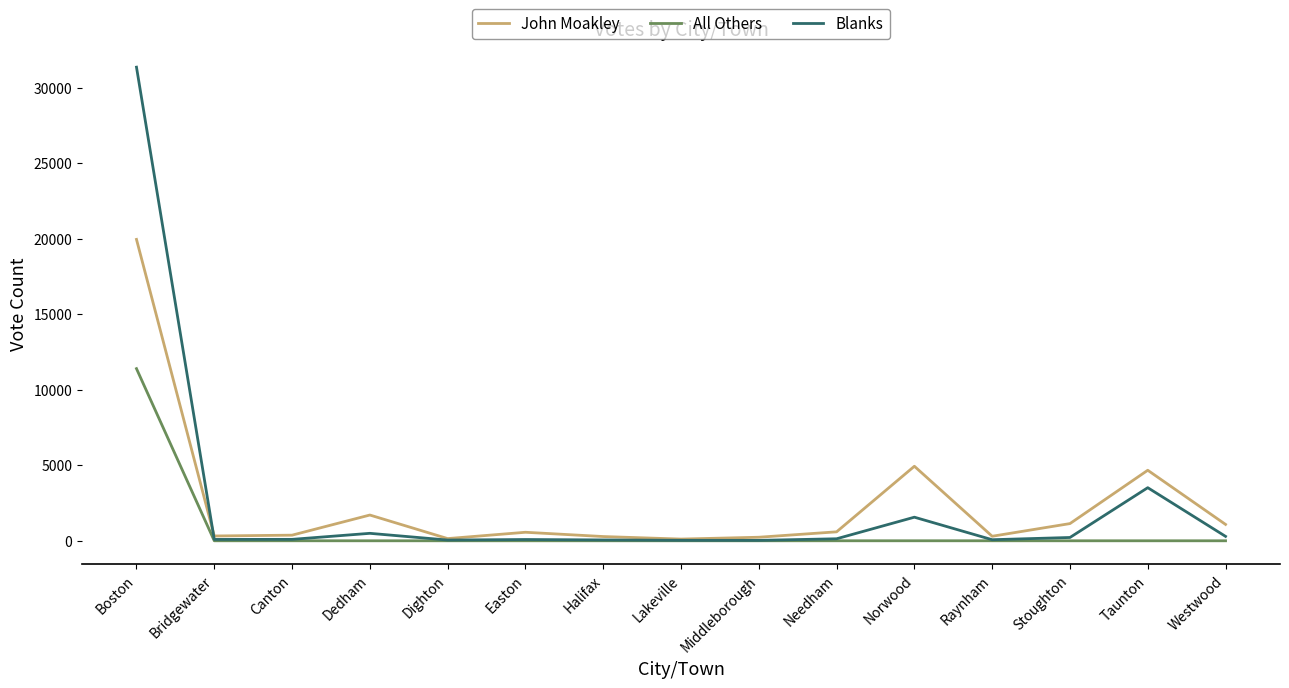

How many distinct data groups are displayed?

3